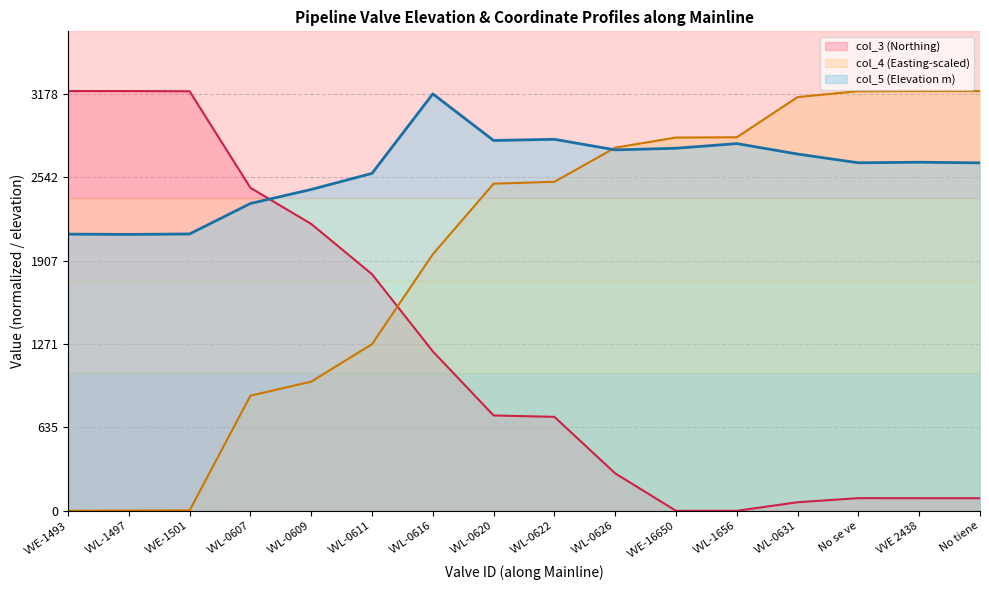

Count the number of categories in the chart.

16